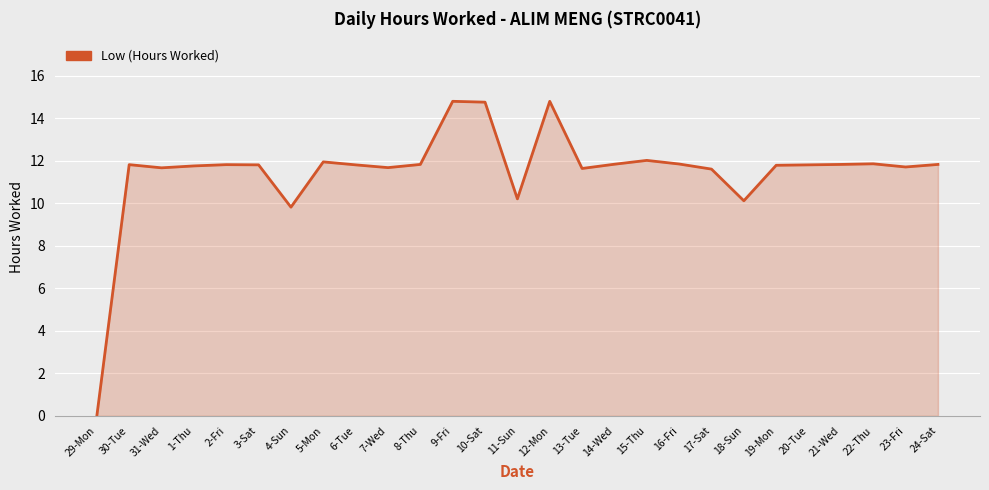

What is the average value?

11.5